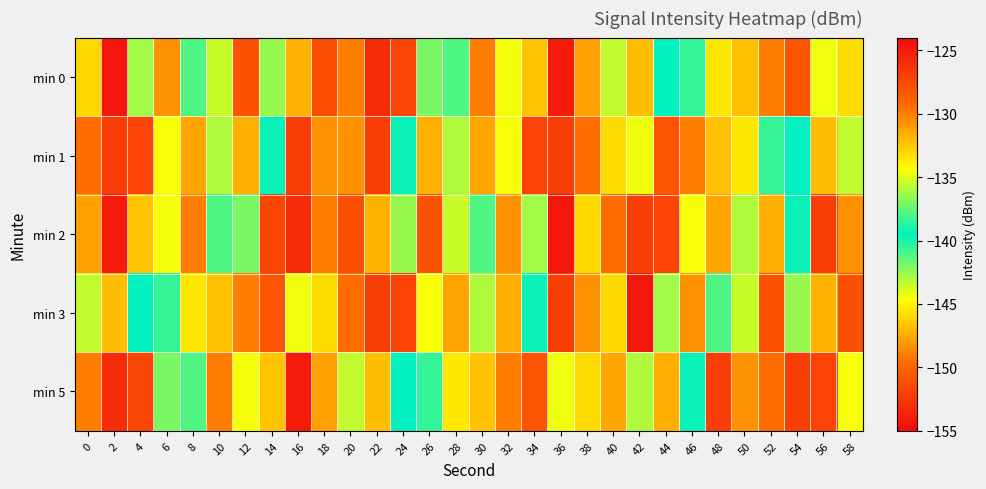

At 44, list the series in order from smallest to largest.

min 0, min 3, min 5, min 1, min 2